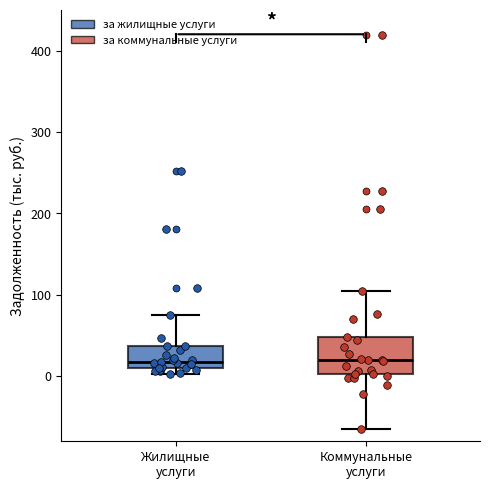

Reading left to right, read every box against the y-axis: the position of its median line, the range the box covers, and the ends of its whiskers. The values are not printed on the chart, so give them approximately, as read against the axis.

Жилищные услуги: median 20, box 10 to 40, whiskers 0 to 70
Коммунальные услуги: median 20, box 0 to 50, whiskers -60 to 100